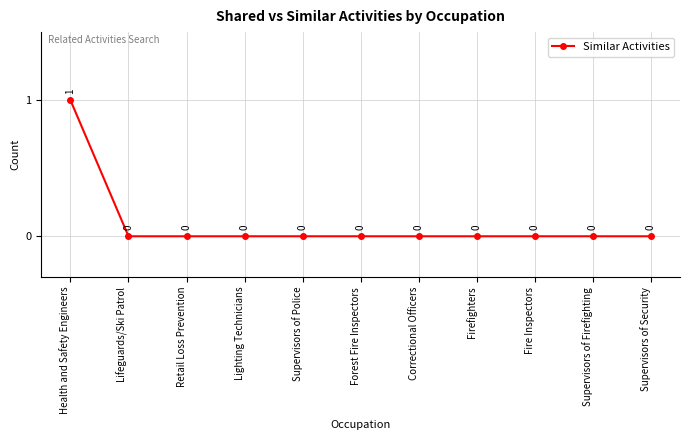

Which label corresponds to the largest value in the chart?

Health and Safety Engineers